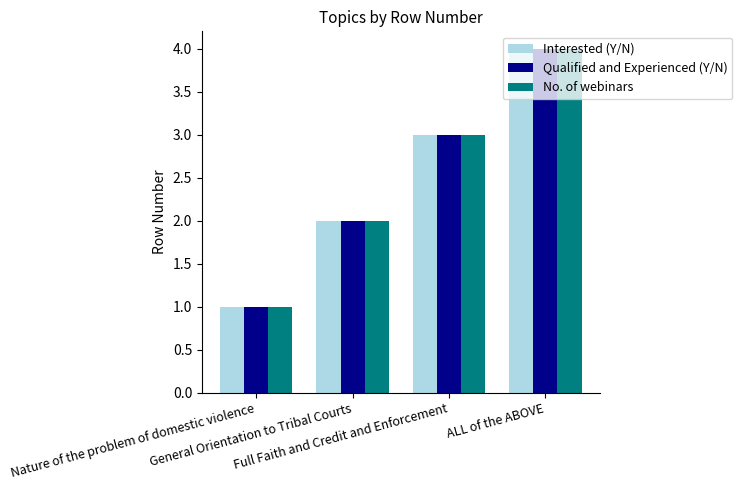

Count the number of categories in the chart.

4